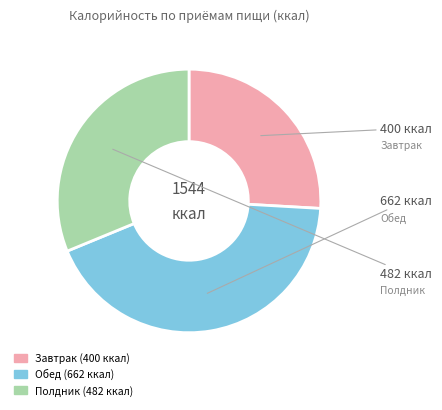

Approximately how many times larger is the value at Завтрак compared to Полдник?

0.8